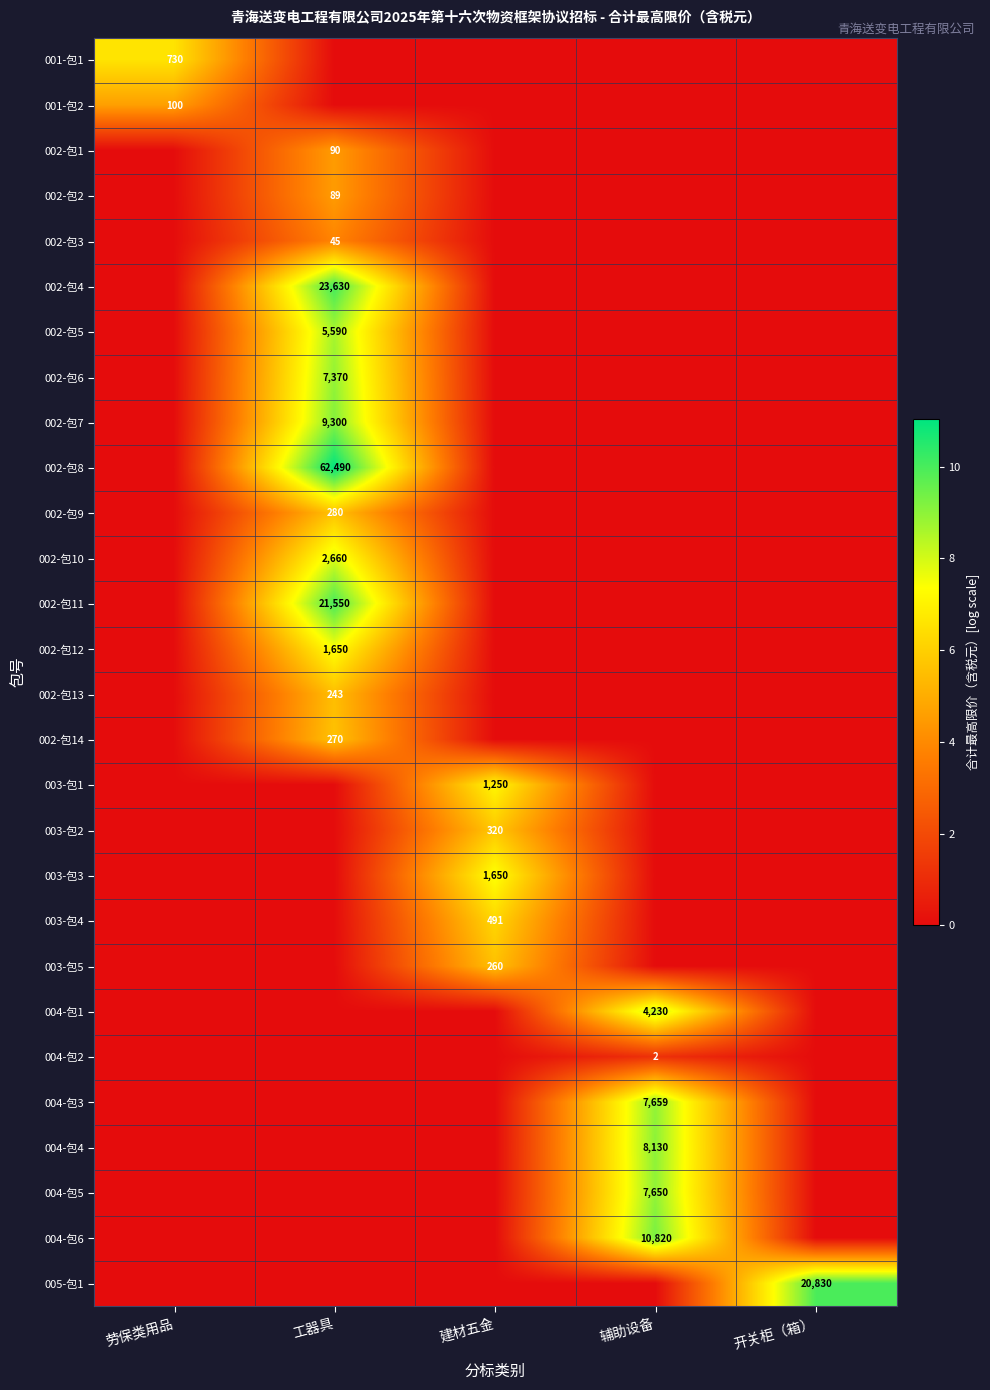

What is the total value across all series at 劳保类用品?

11.2